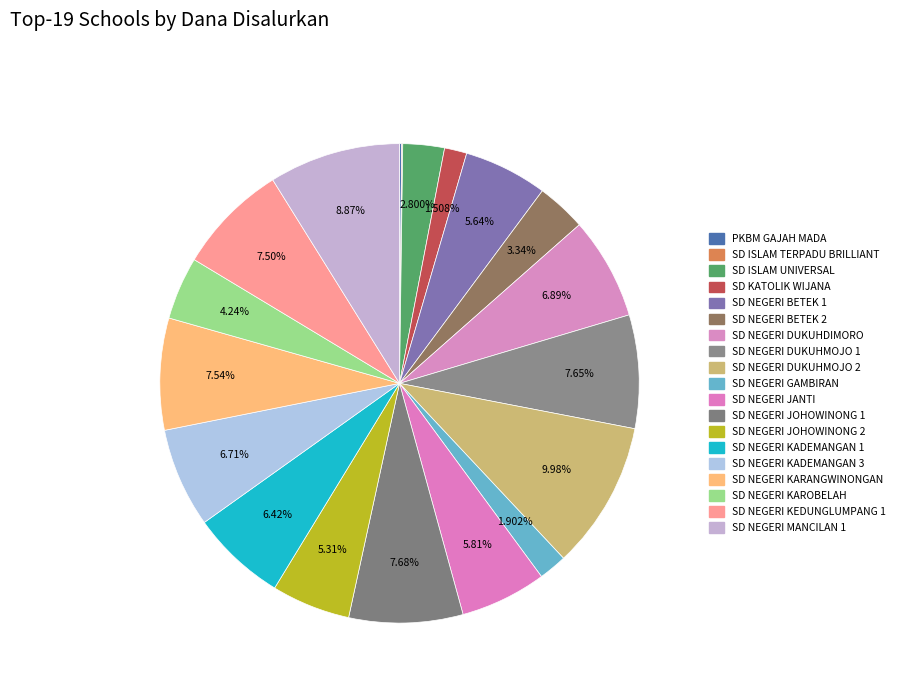

Is it true that SD NEGERI DUKUHMOJO 1 is 17% of the pie?

False